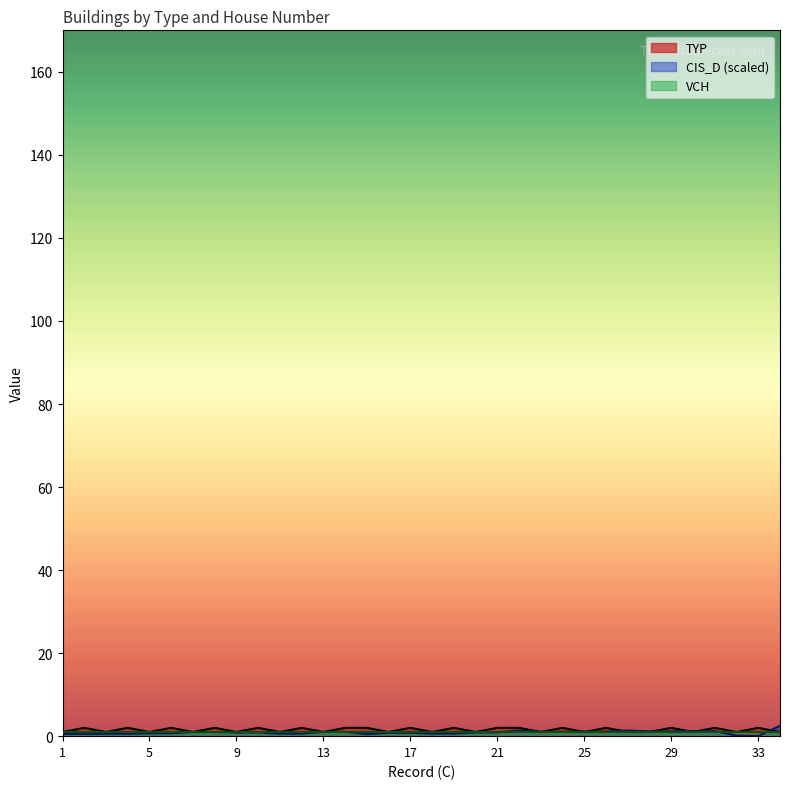

At which label does CIS_D reach its minimum?

33